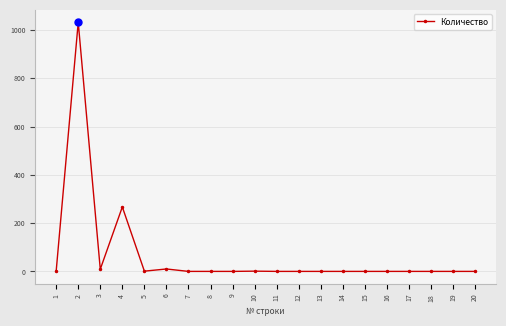

Count the number of values greater than 0.

7